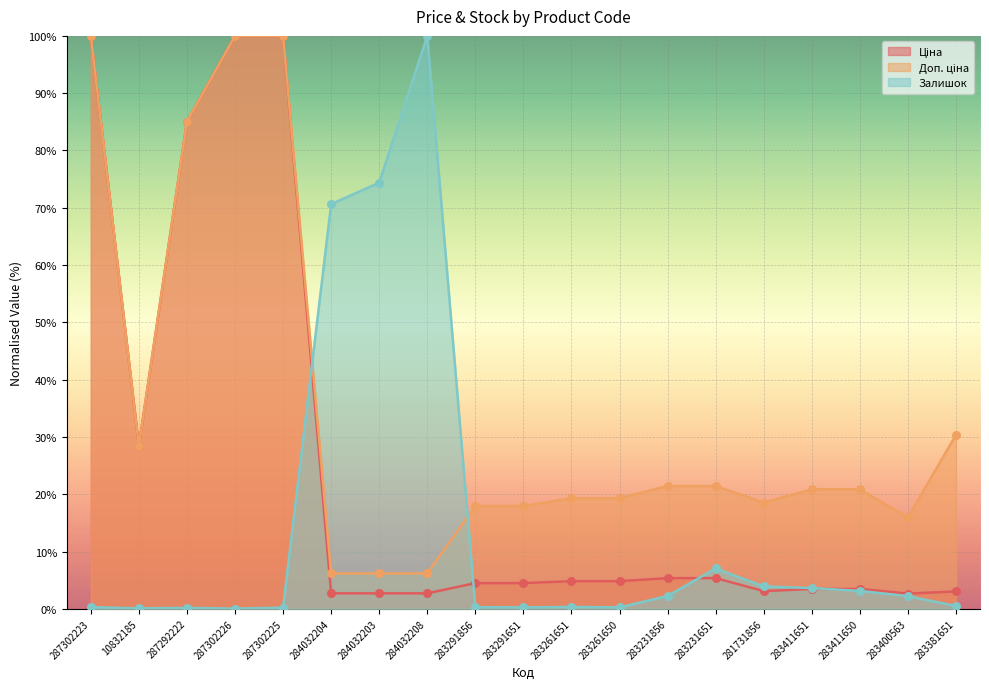

Which series has the largest total across all categories?

Доп. ціна